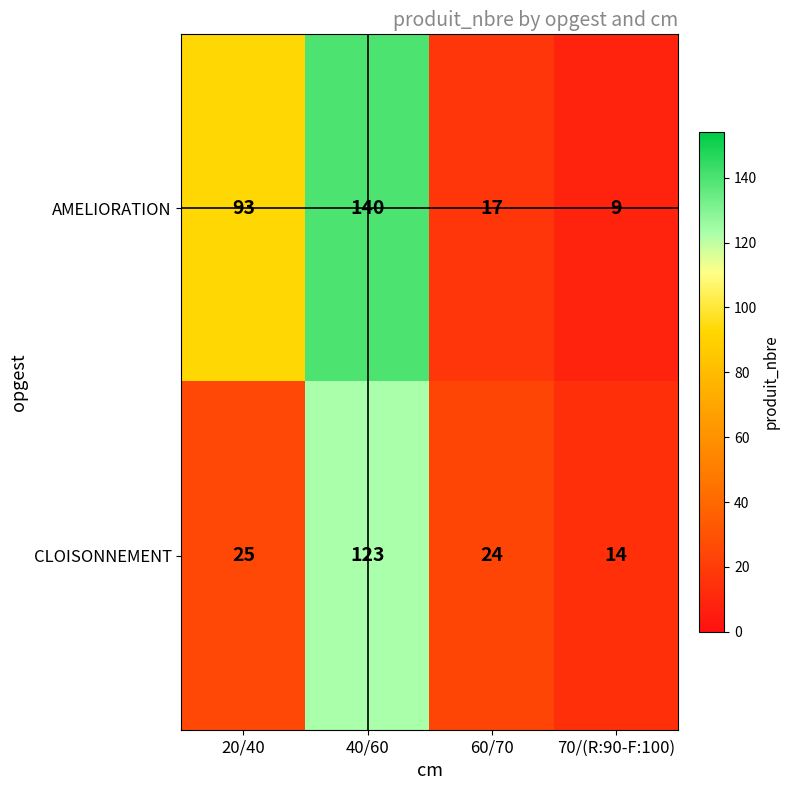

Rank the series at 40/60 from highest to lowest value.

AMELIORATION, CLOISONNEMENT